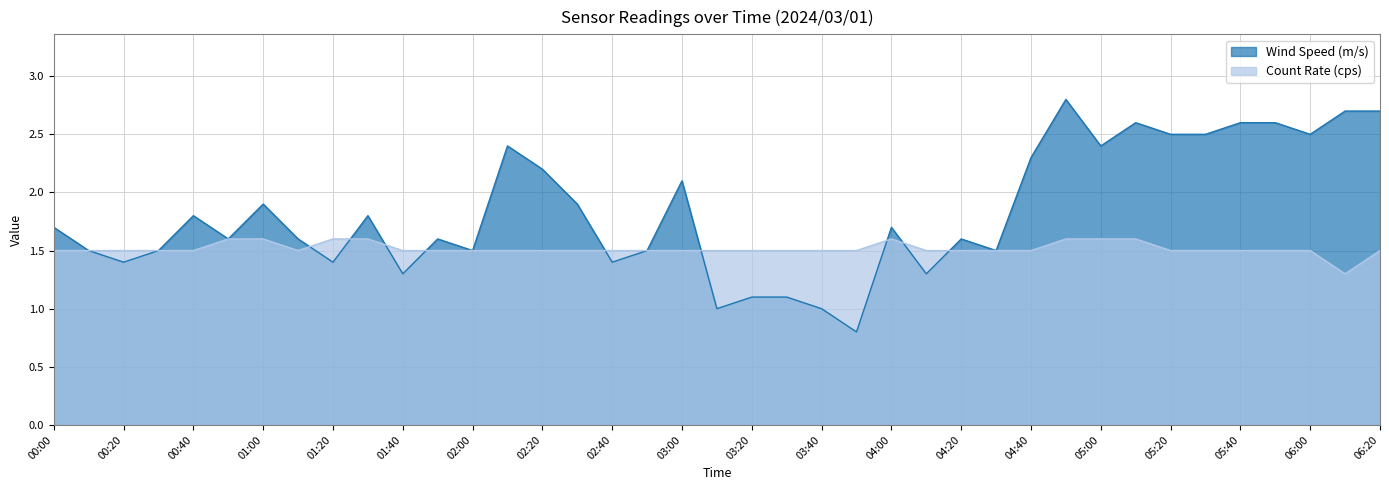

What are all the series names shown in the legend?

Wind Speed (m/s), Count Rate (cps)